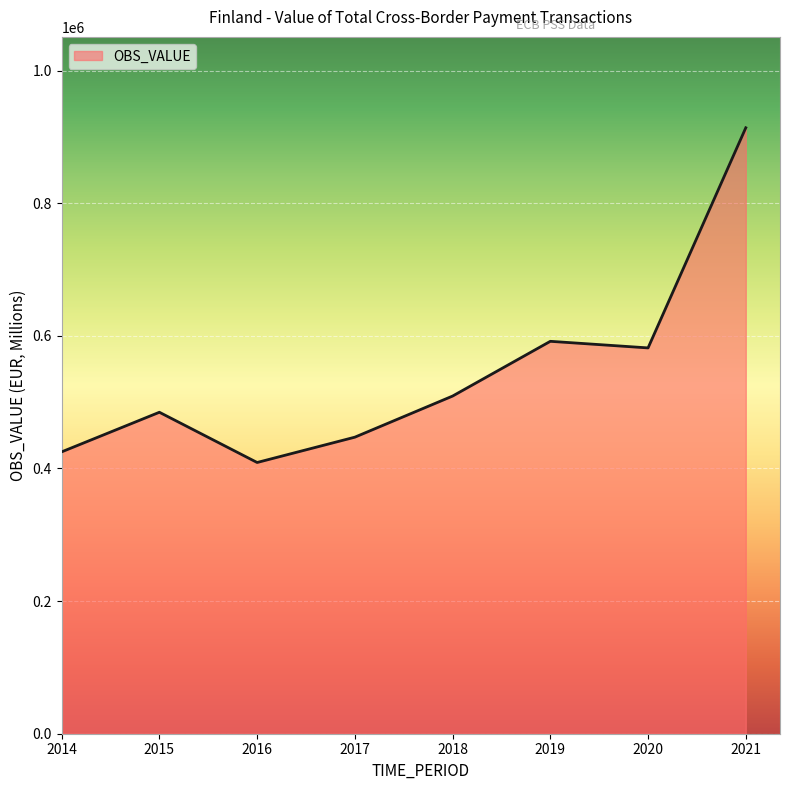

How many interior local valleys (lower than both neighbors) does the data have?

2